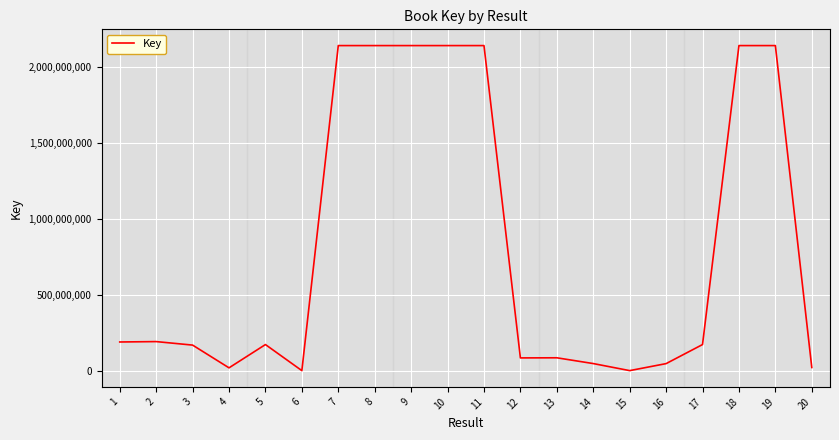

The chart shows a value of 46047743 at 16. True or false?

True